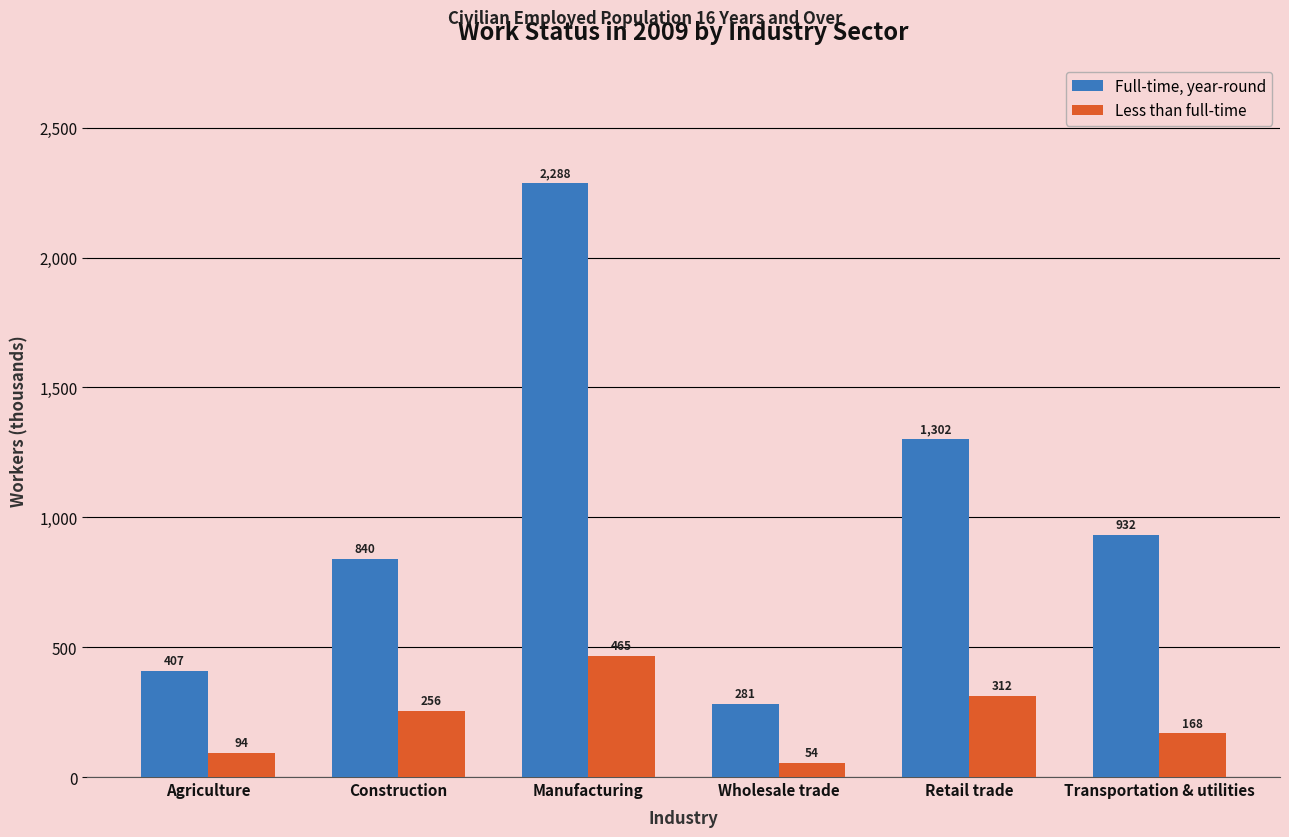

What is the difference between the highest and lowest values at Retail trade?

990